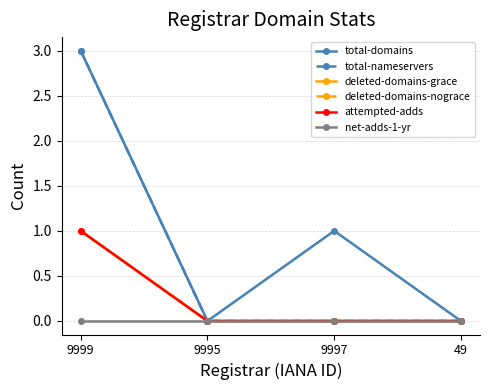

How many lines are shown in the chart?

6